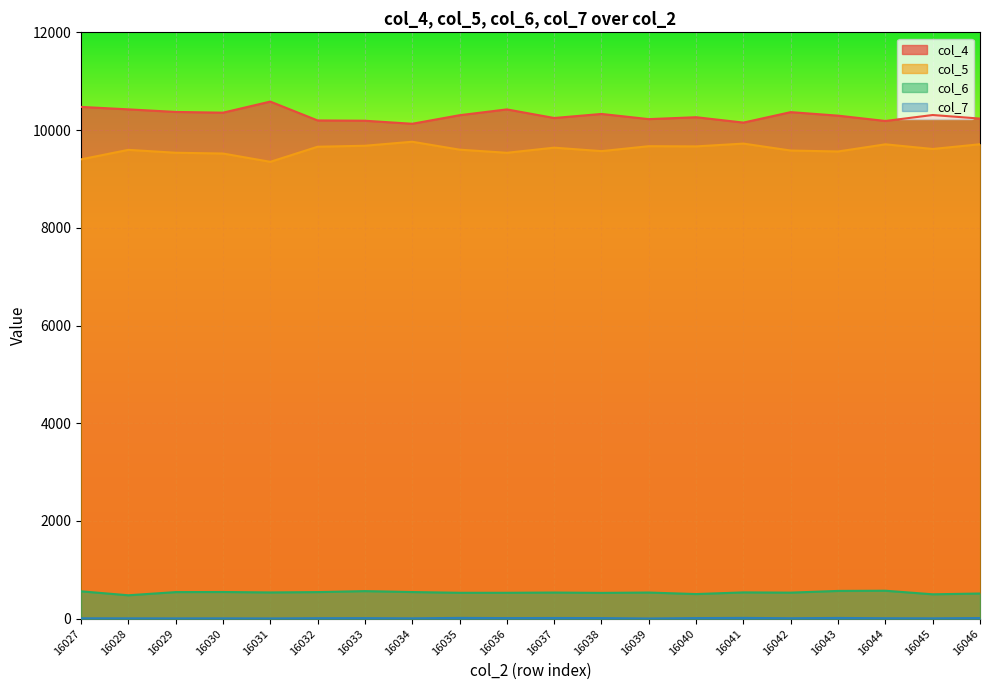

What is the greatest value displayed?

10583